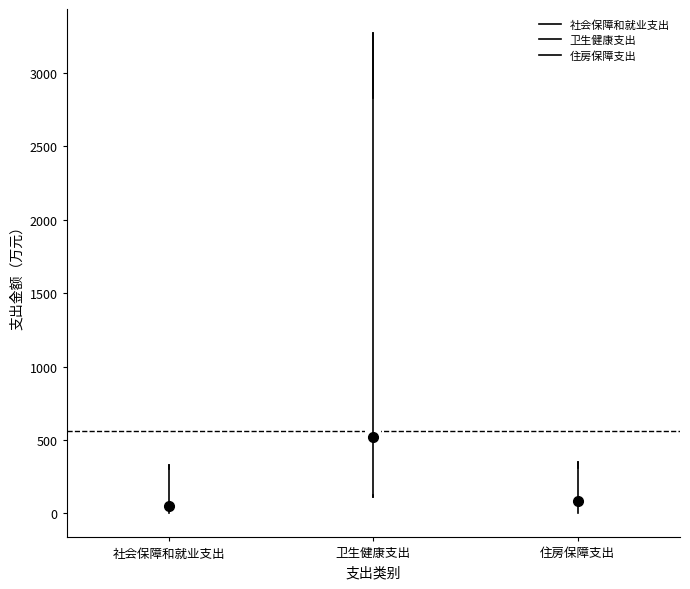

Where is the upper edge of the box for 住房保障支出 on the y-axis? The values are not printed on the chart, so give them approximately, as read against the axis.

300